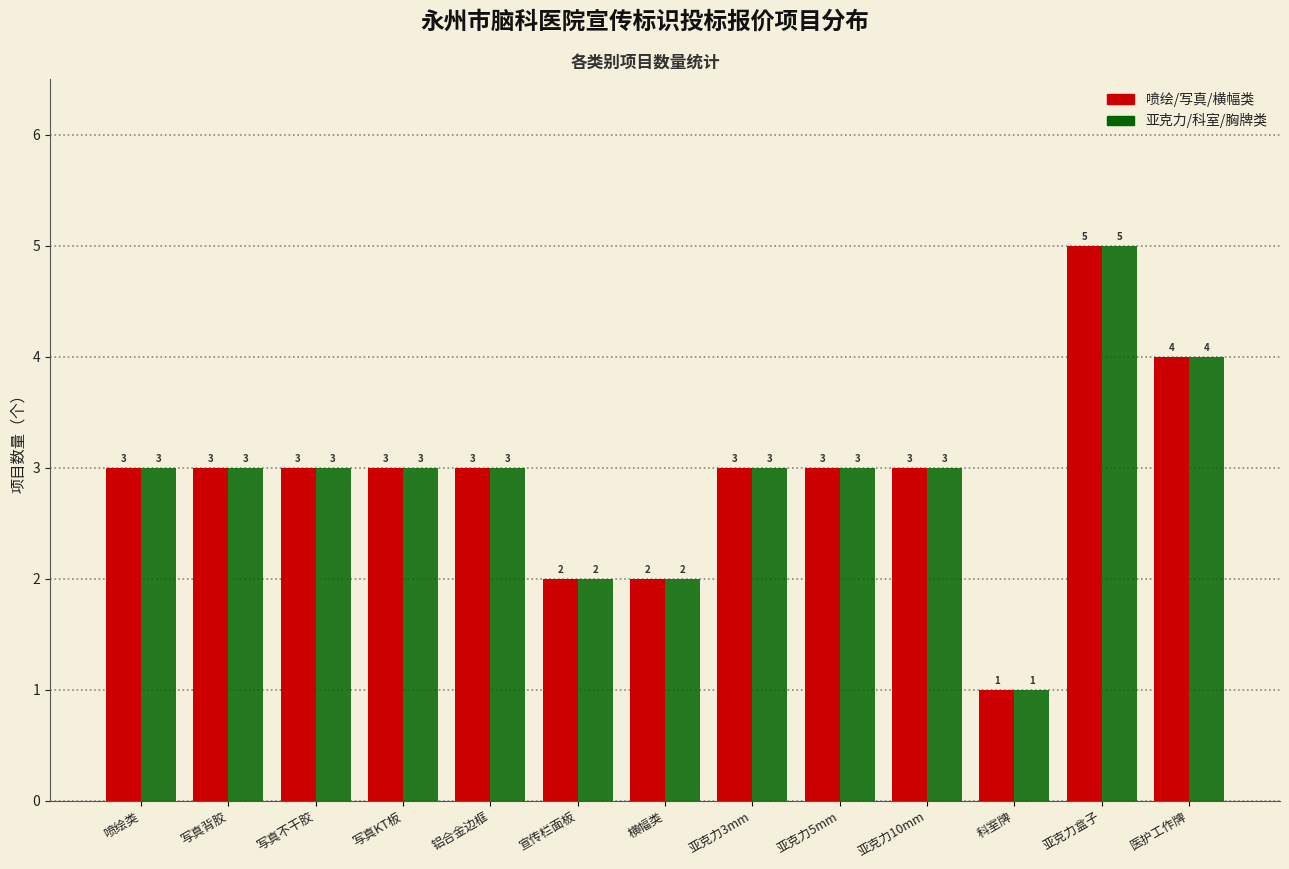

Reading left to right, list all the values displayed in this chart.

喷绘/写真/横幅类: 3	3	3	3	3	2	2	3	3	3	1	5	4
亚克力/科室/胸牌类: 3	3	3	3	3	2	2	3	3	3	1	5	4